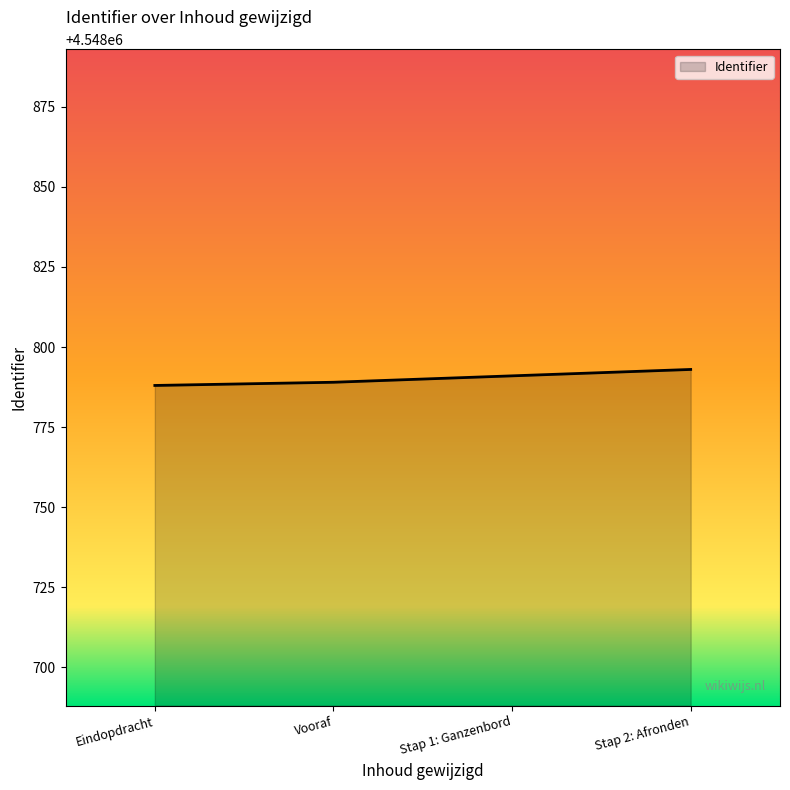

What is the approximate value at Eindopdracht?

4548788